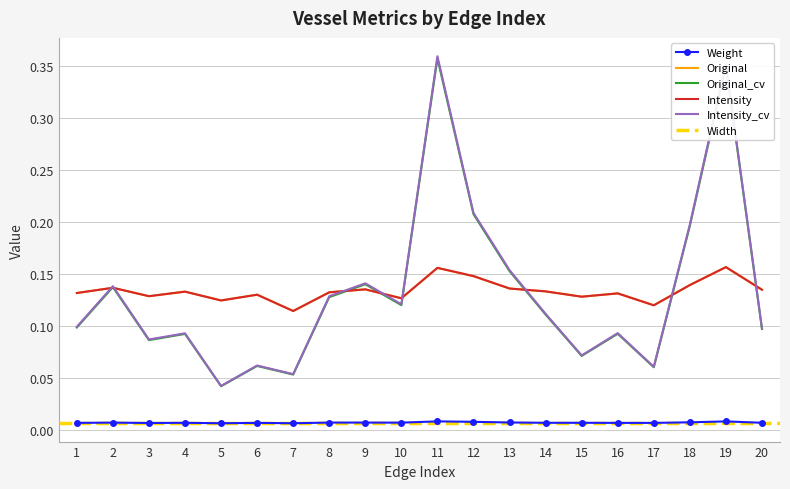

List the labels in order of Original_cv value, largest first.

11, 19, 12, 18, 13, 9, 2, 8, 10, 14, 1, 20, 16, 4, 3, 15, 6, 17, 7, 5